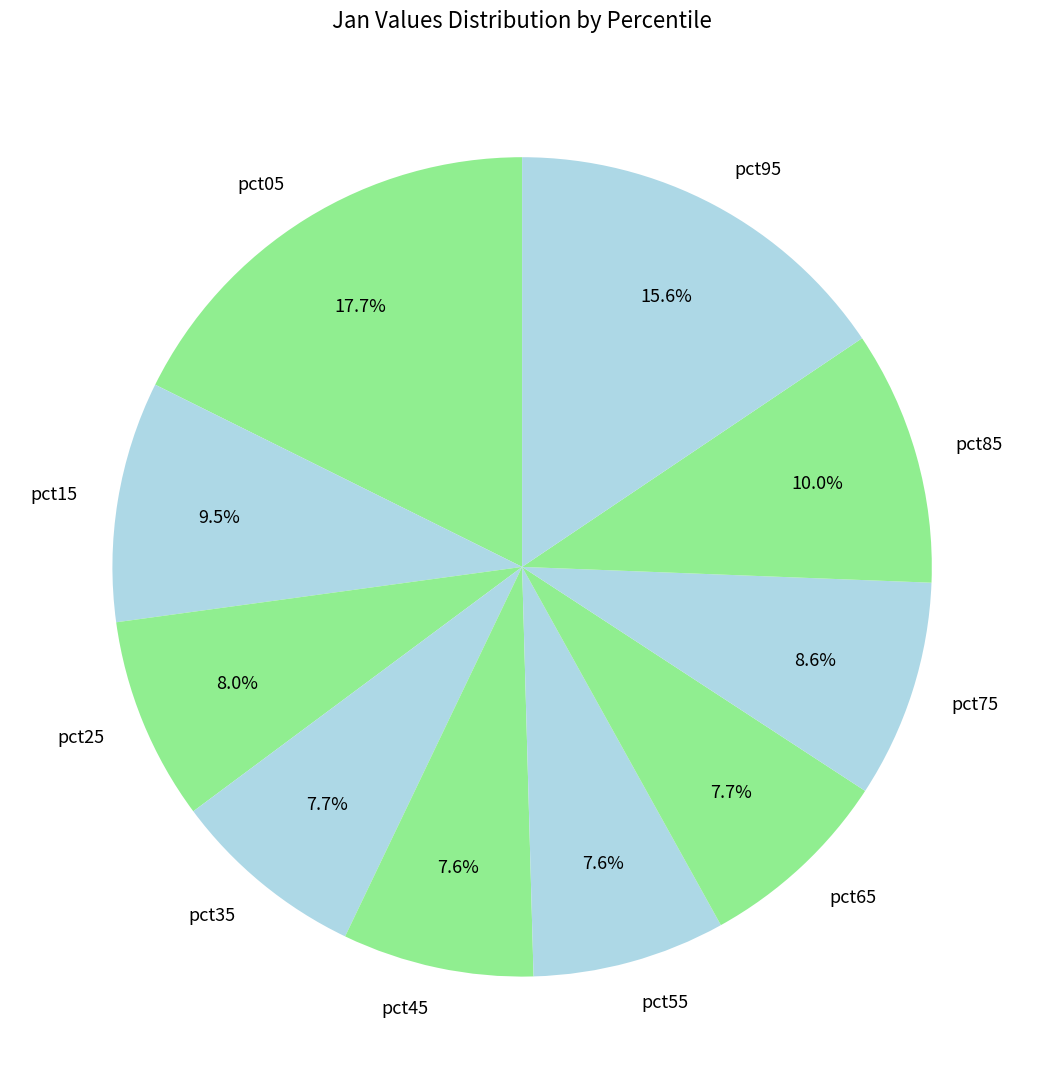

Which slice is the largest?

pct05